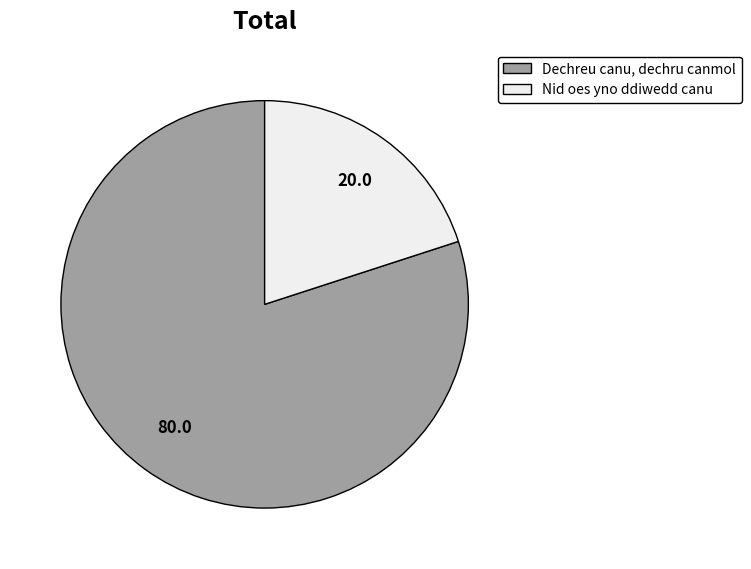

Rank the categories by value from lowest to highest.

Nid oes yno ddiwedd canu, Dechreu canu, dechru canmol